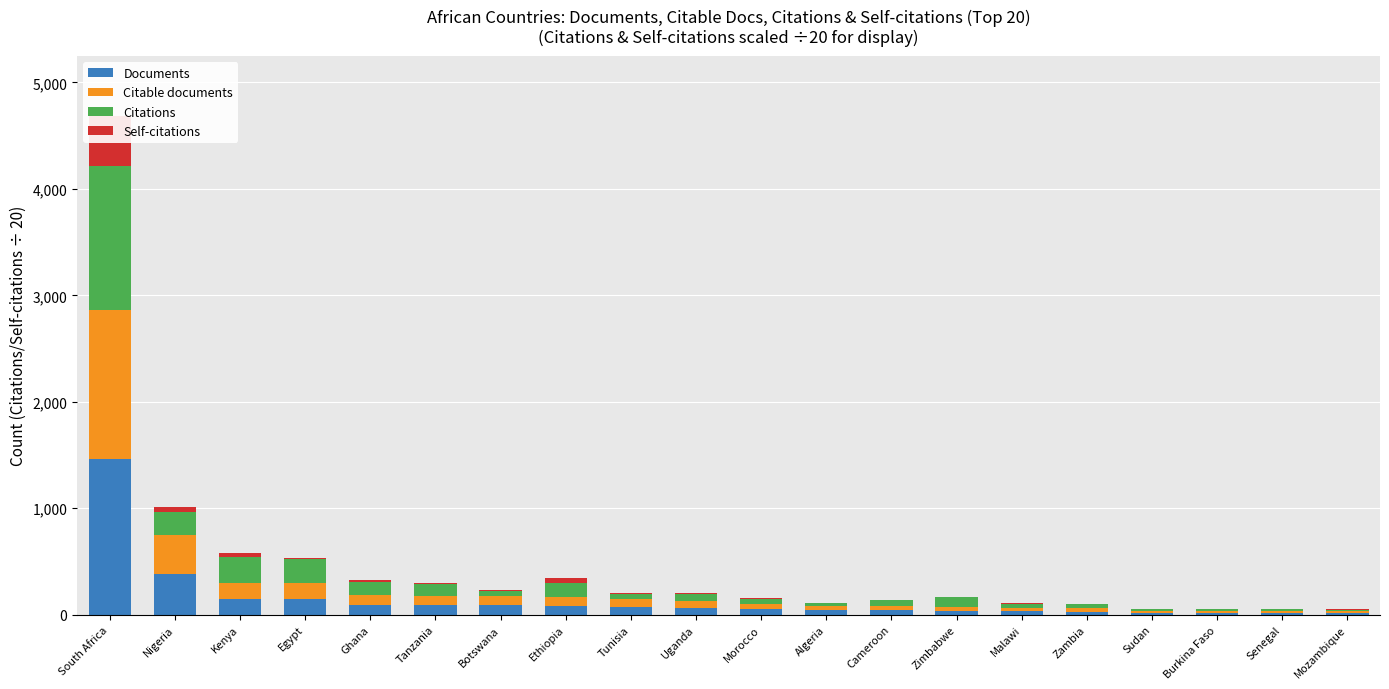

Between Cameroon and Burkina Faso, which is larger?

Cameroon